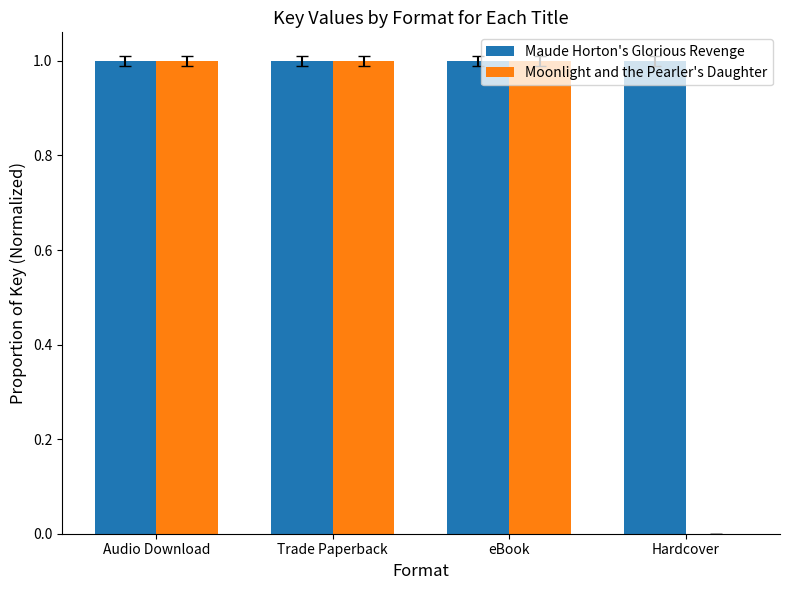

Count the Moonlight and the Pearler's Daughter values in the range 1 to 2.

3